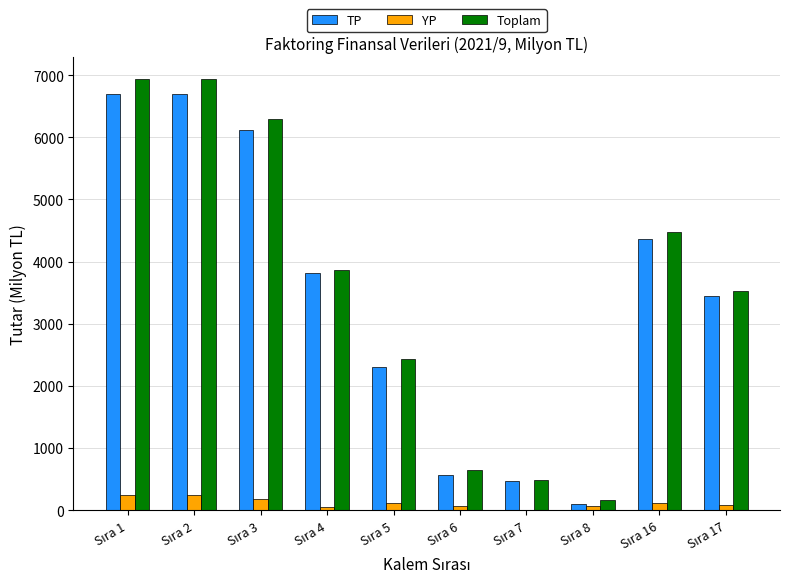

What is the maximum value shown in the chart?

6942